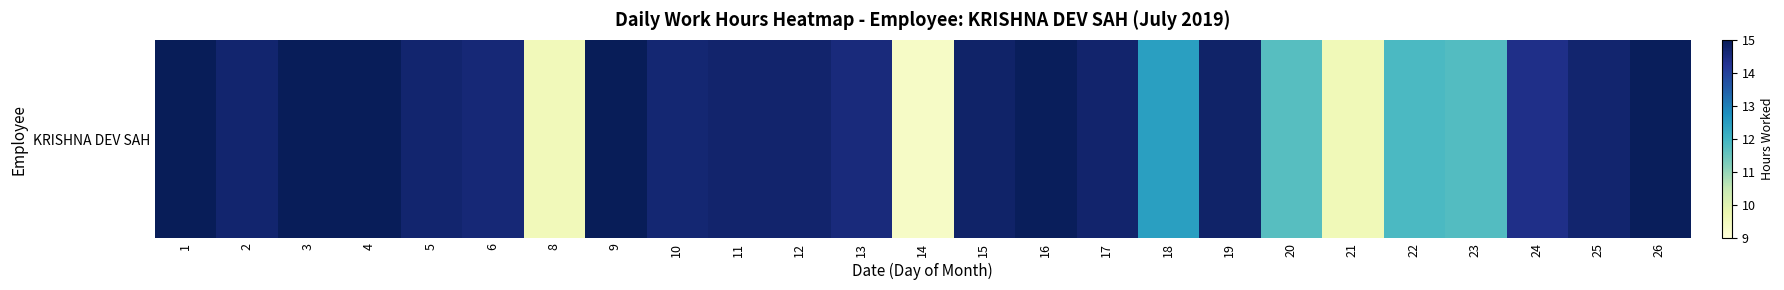

Which category has the highest value across all series?

9